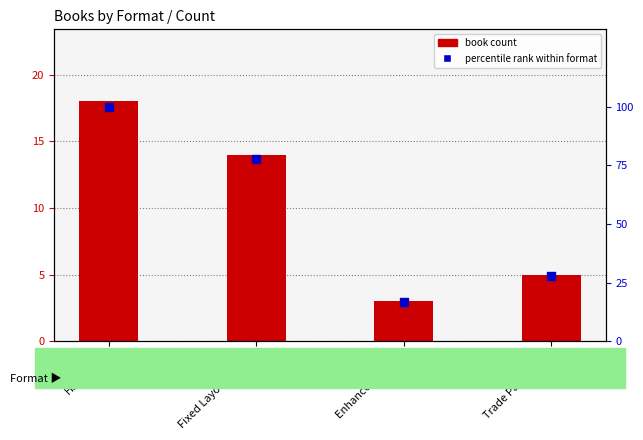

Which series has the largest total across all categories?

percentile rank within format